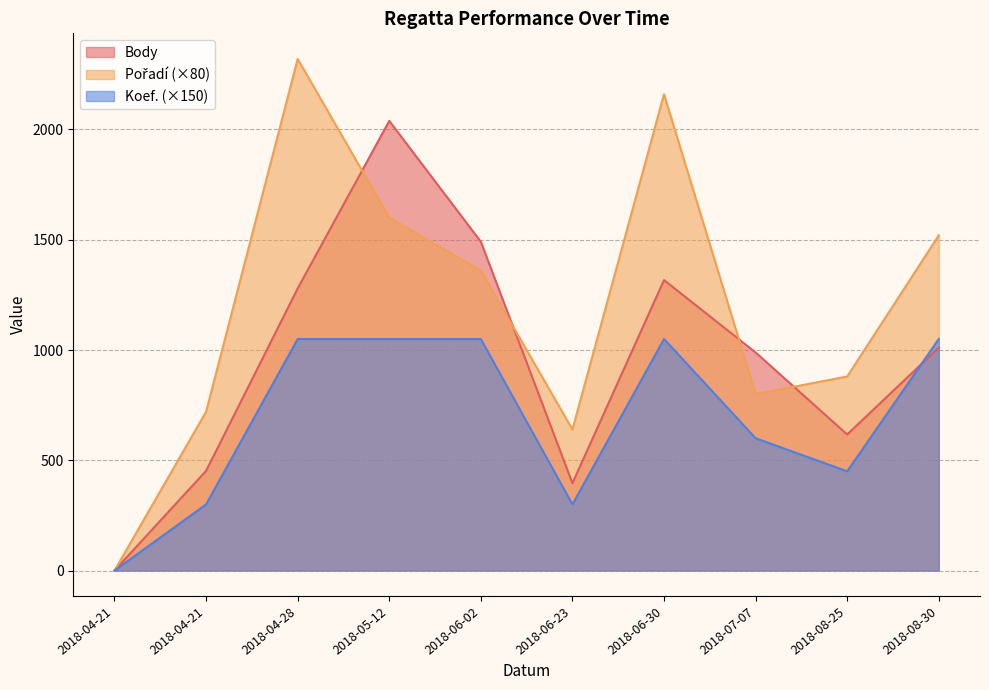

How many interior local peaks does the Koef. series have?

1